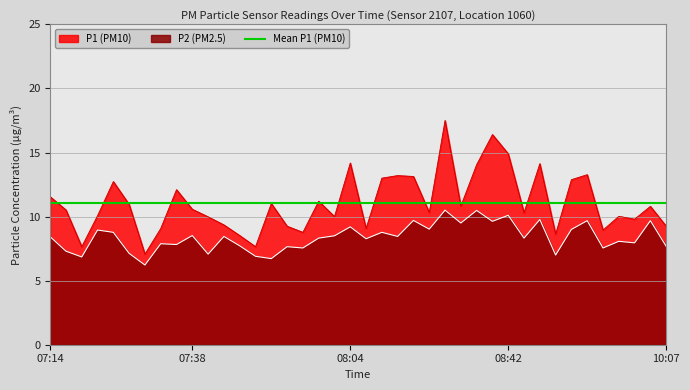

What is the difference between the maximum and minimum values in the P2 series?

4.3